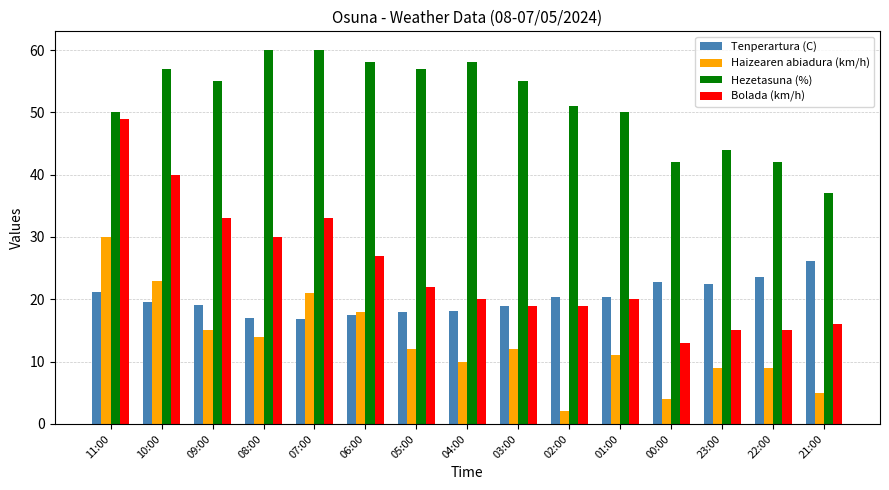

The value of Haizearen abiadura (km/h) at 11:00 is 30.0. True or false?

True